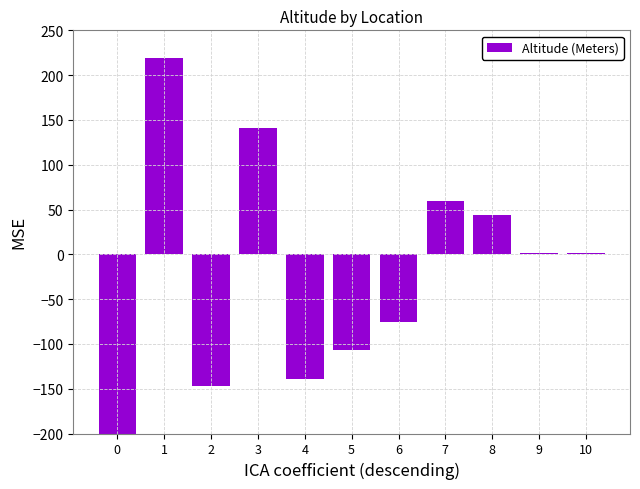

What is the value of the 8th bar from the left?

60